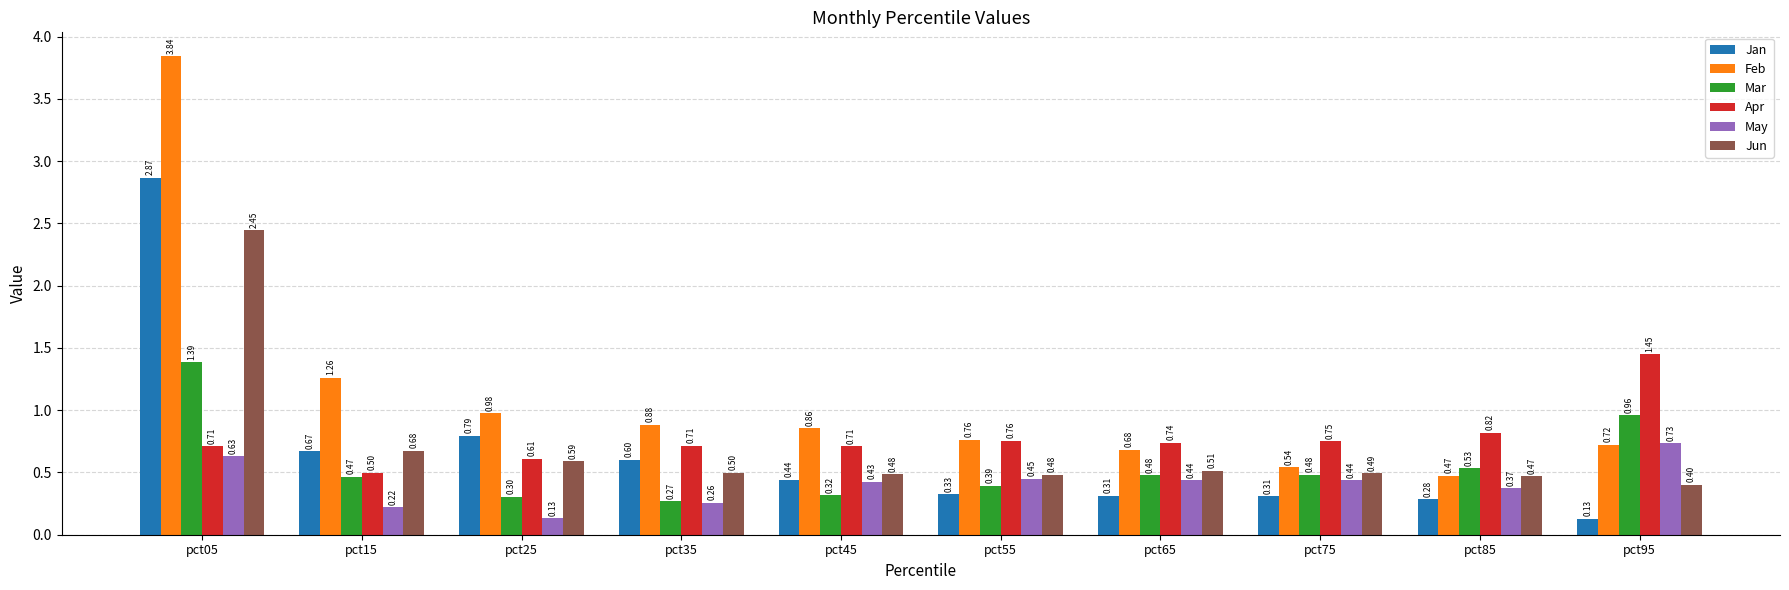

Does the chart contain any negative values?

No